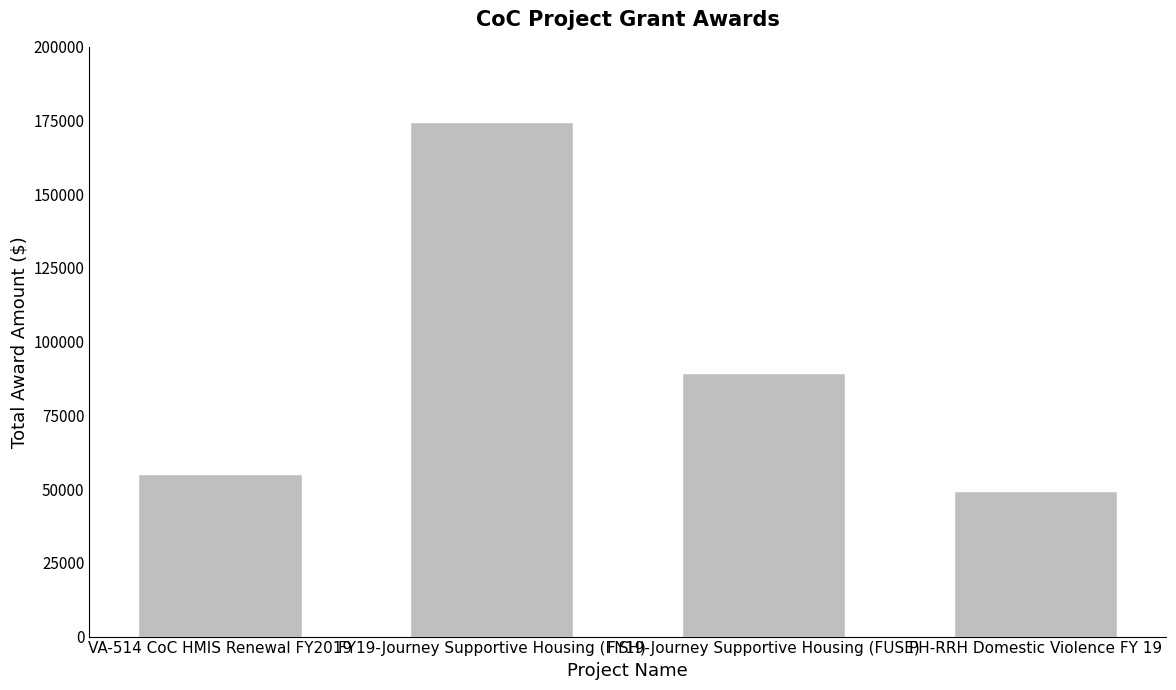

What is the minimum value shown in the chart?

49328